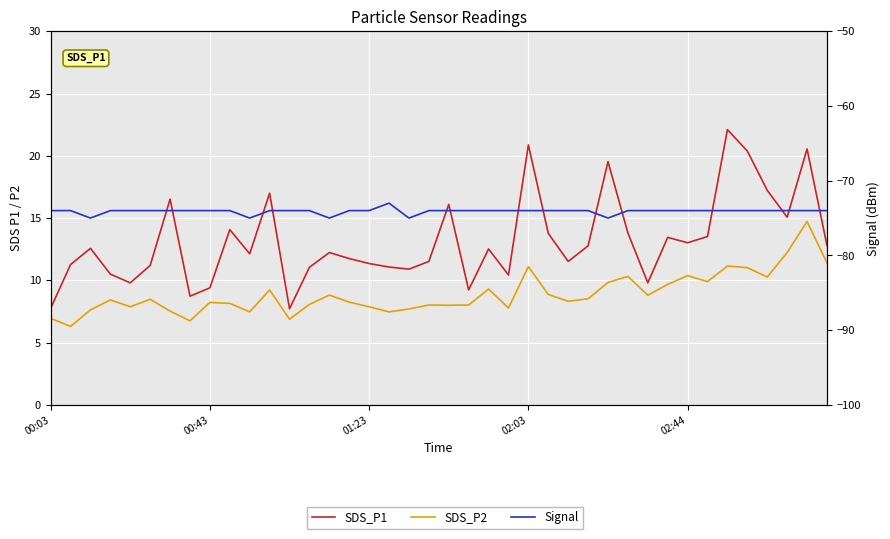

The value of SDS_P2 at 21 is 8.0. True or false?

True